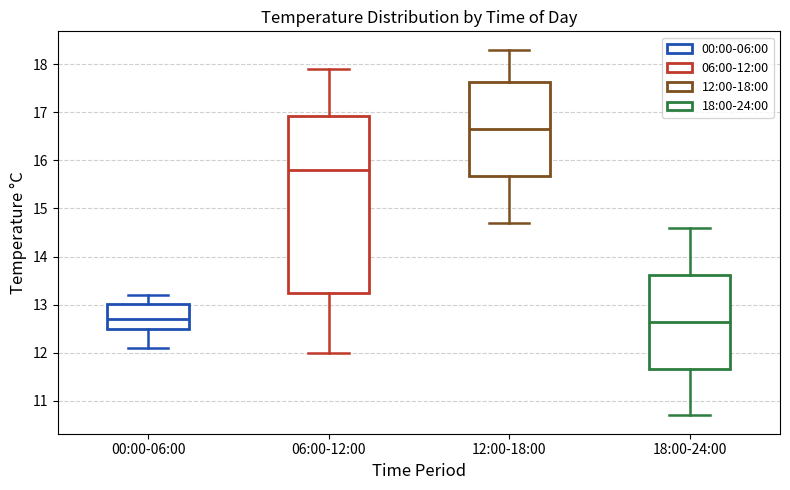

Which box is the tallest, from its lower edge to its upper edge?

06:00-12:00